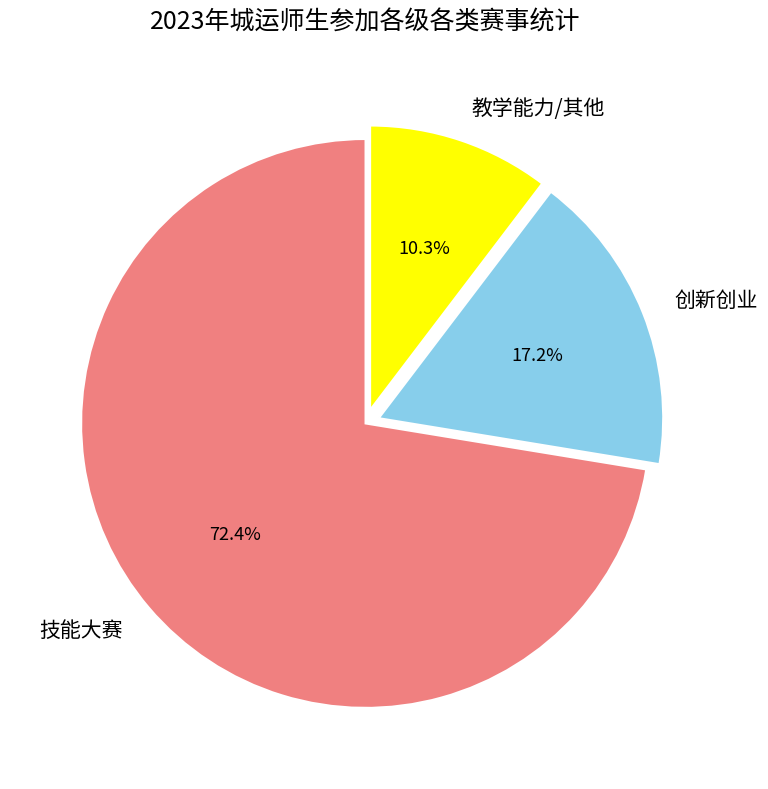

Rank the categories by value from lowest to highest.

教学能力/其他, 创新创业, 技能大赛